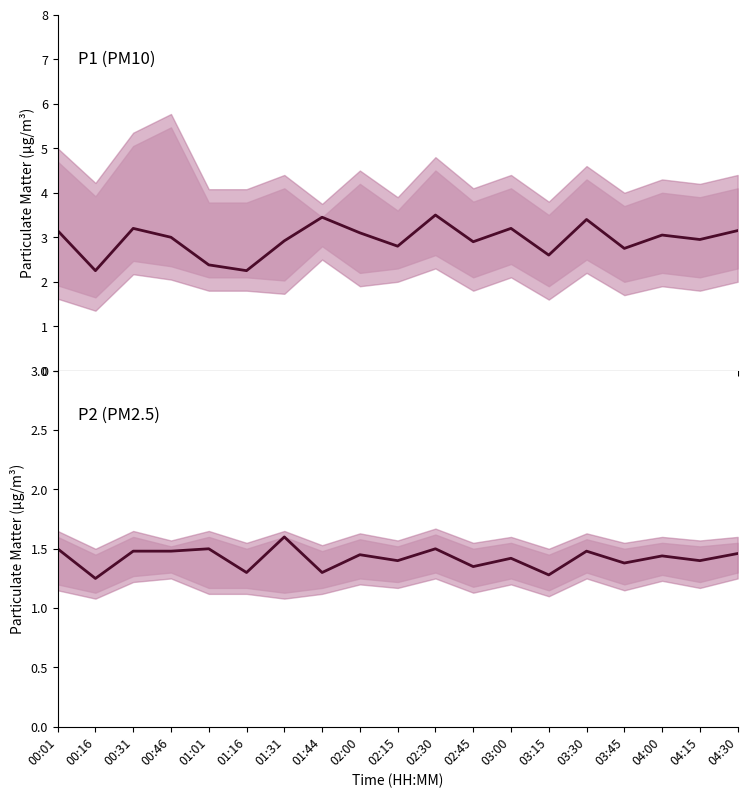

Reading left to right, what are all the values shown in this chart?

P1: 3.1	2.2	3.2	3.0	2.4	2.2	2.9	3.5	3.1	2.8	3.5	2.9	3.2	2.6	3.4	2.8	3.0	3.0	3.1
P2: 1.5	1.2	1.5	1.5	1.5	1.3	1.6	1.3	1.4	1.4	1.5	1.4	1.4	1.3	1.5	1.4	1.4	1.4	1.5